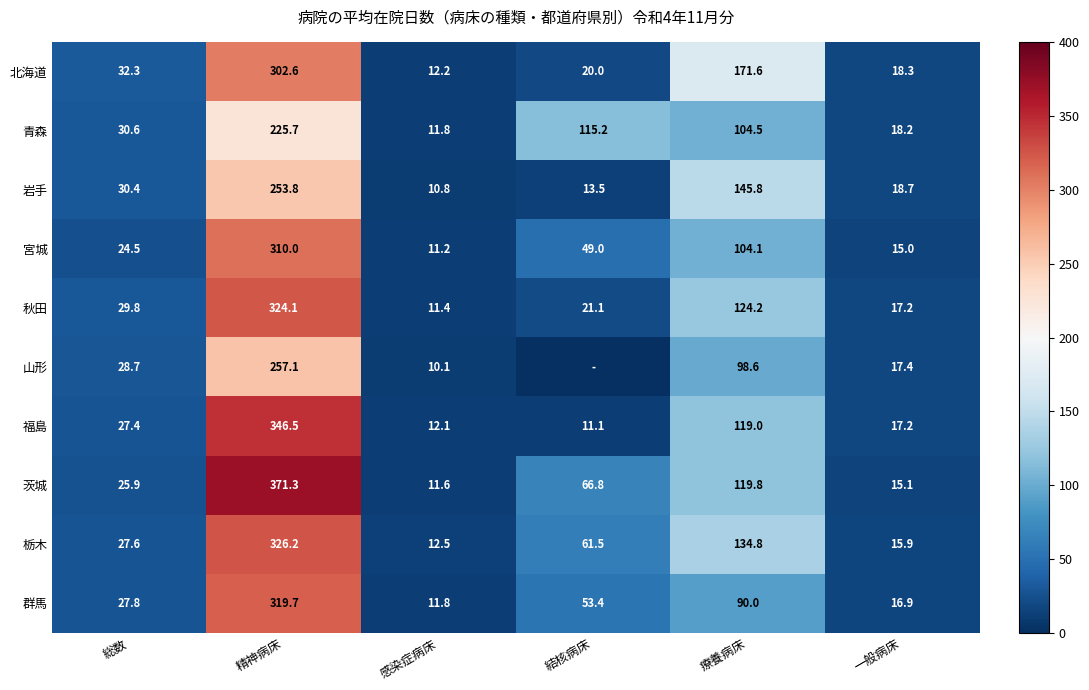

True or false: 栃木 has a value of 41.0 at 総数.

False